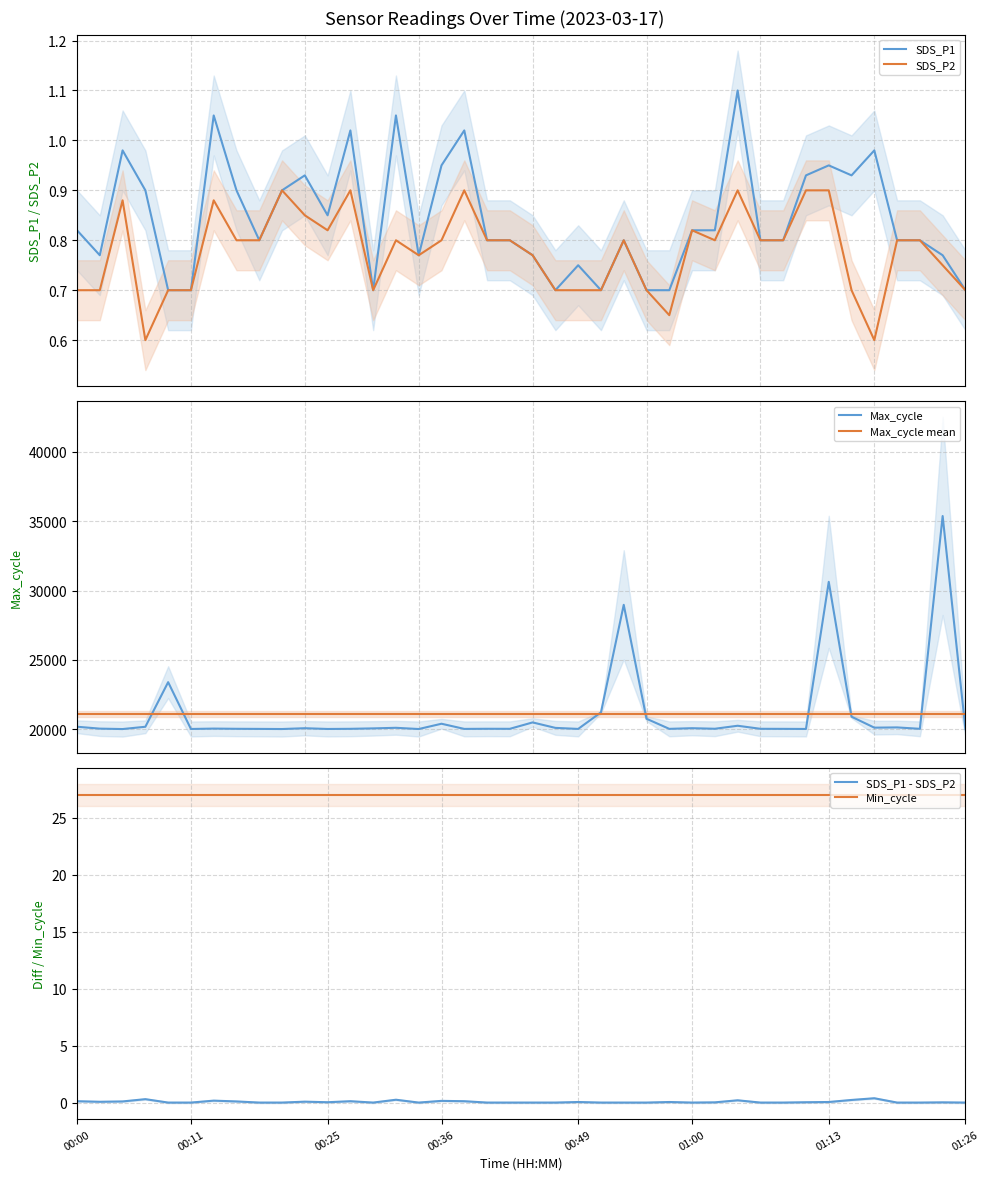

Between 00:22 and 01:22, which is larger?

00:22